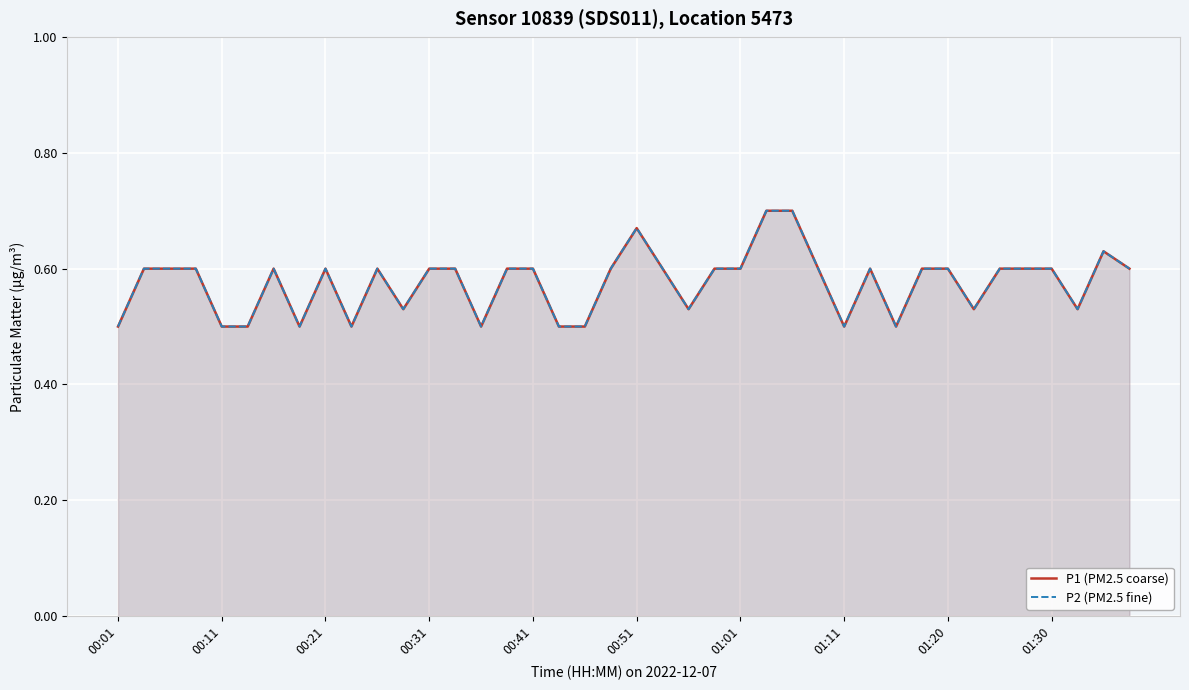

What position from the right is 13?

27